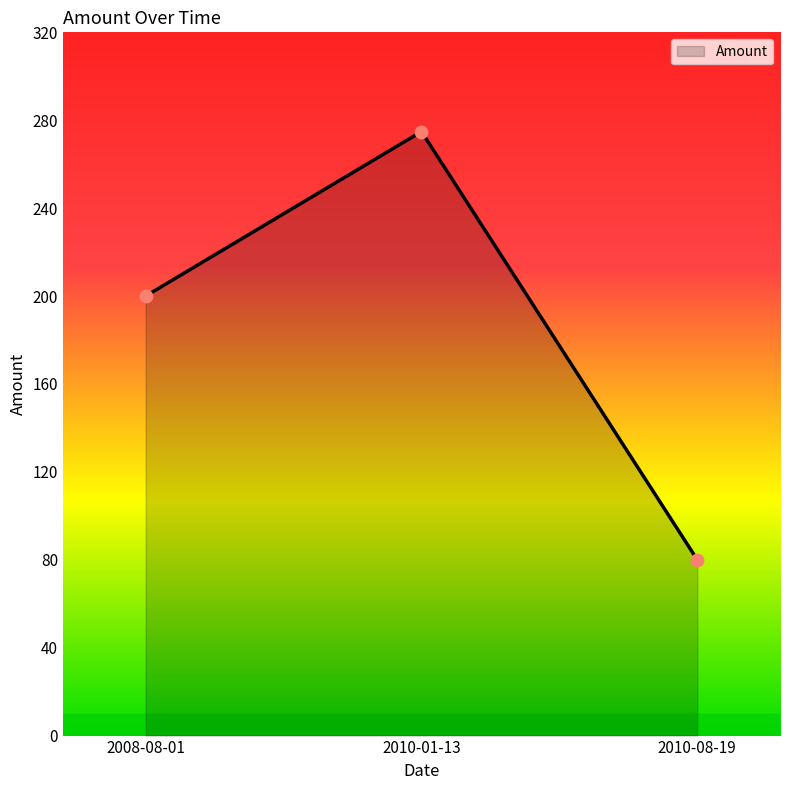

Between 2010-01-13 and 2008-08-01, which is larger?

2010-01-13